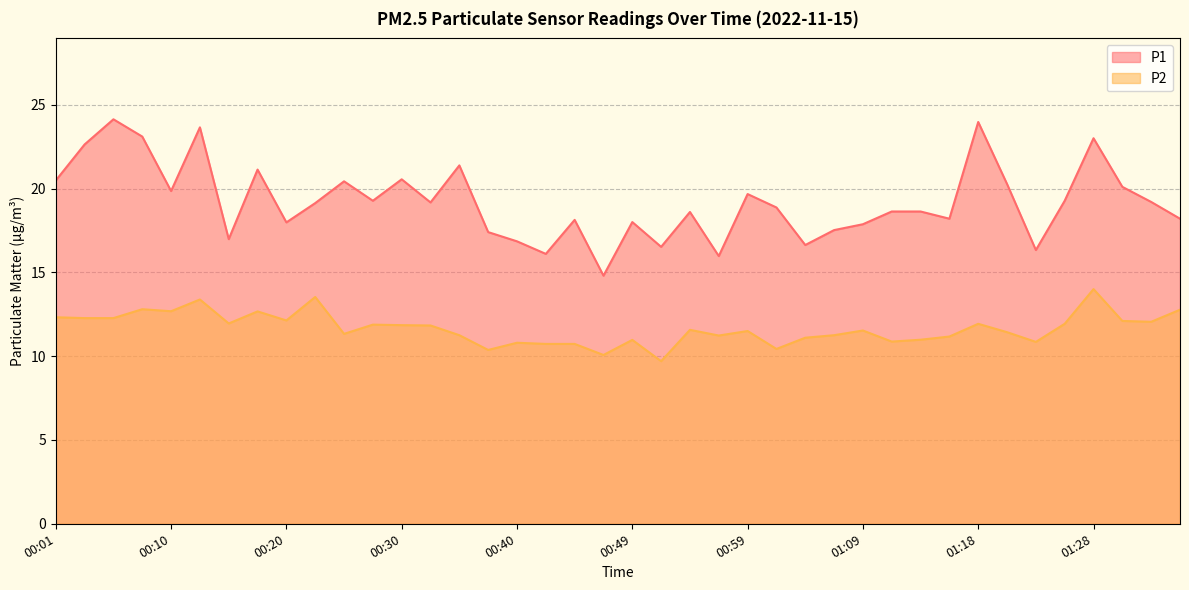

Reading right to left, list all the values displayed in this chart.

P1: 01:36=18.2	01:33=19.2	01:31=20.1	01:28=23.0	01:26=19.3	01:23=16.3	01:21=20.3	01:18=24.0	01:16=18.2	01:14=18.6	01:11=18.6	01:09=17.9	01:06=17.5	01:04=16.6	01:02=18.9	00:59=19.7	00:57=16.0	00:54=18.6	00:52=16.5	00:49=18.0	00:47=14.8	00:45=18.1	00:42=16.1	00:40=16.9	00:37=17.4	00:35=21.4	00:32=19.2	00:30=20.6	00:27=19.3	00:25=20.4	00:23=19.1	00:20=18.0	00:18=21.1	00:15=17.0	00:13=23.6	00:10=19.9	00:08=23.1	00:06=24.1	00:03=22.6	00:01=20.5
P2: 01:36=12.8	01:33=12.1	01:31=12.1	01:28=14.0	01:26=11.9	01:23=10.8	01:21=11.4	01:18=11.9	01:16=11.2	01:14=11.0	01:11=10.9	01:09=11.5	01:06=11.2	01:04=11.1	01:02=10.4	00:59=11.5	00:57=11.2	00:54=11.6	00:52=9.7	00:49=11.0	00:47=10.1	00:45=10.7	00:42=10.7	00:40=10.8	00:37=10.4	00:35=11.2	00:32=11.8	00:30=11.8	00:27=11.9	00:25=11.3	00:23=13.5	00:20=12.1	00:18=12.7	00:15=11.9	00:13=13.4	00:10=12.7	00:08=12.8	00:06=12.3	00:03=12.3	00:01=12.3